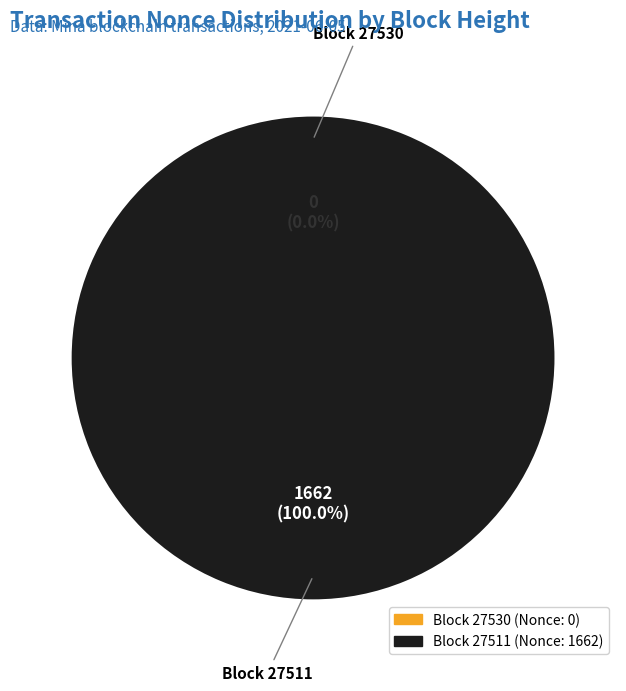

Do 27511 and 27530 together represent more than half of the pie?

Yes